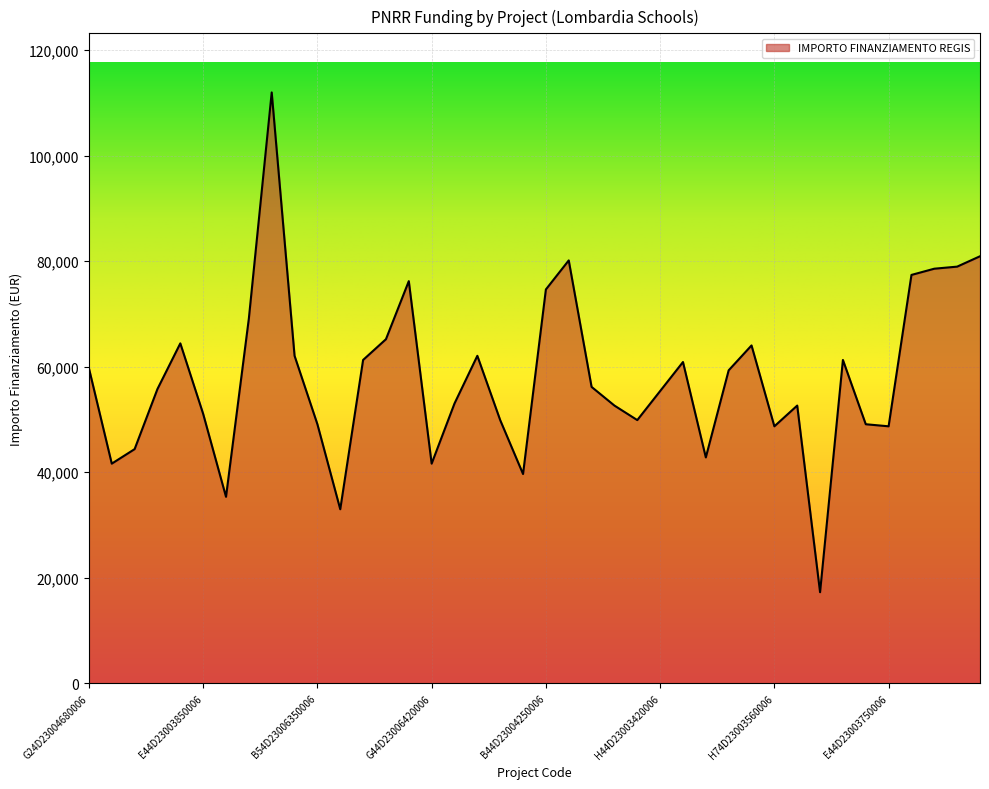

What is the difference between the maximum and minimum values?

94665.7